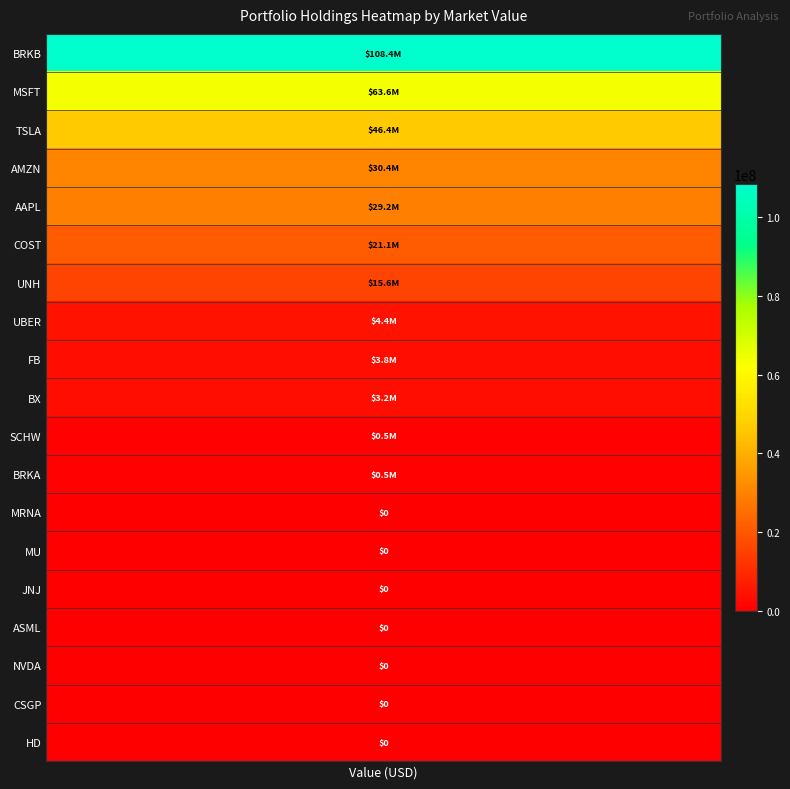

Read the value at 4, to the nearest 50.

29227950